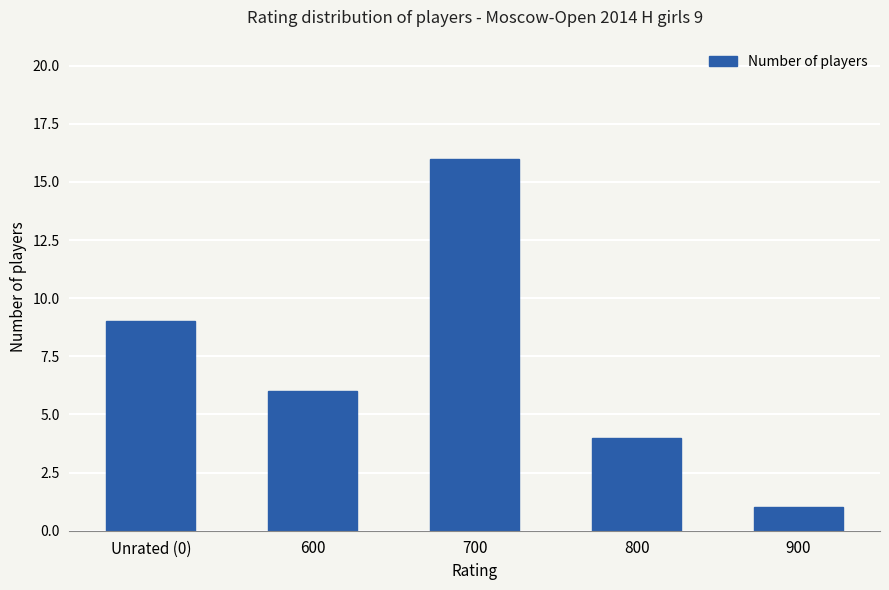

What is the sum of the values at Unrated (0) and 600?

15